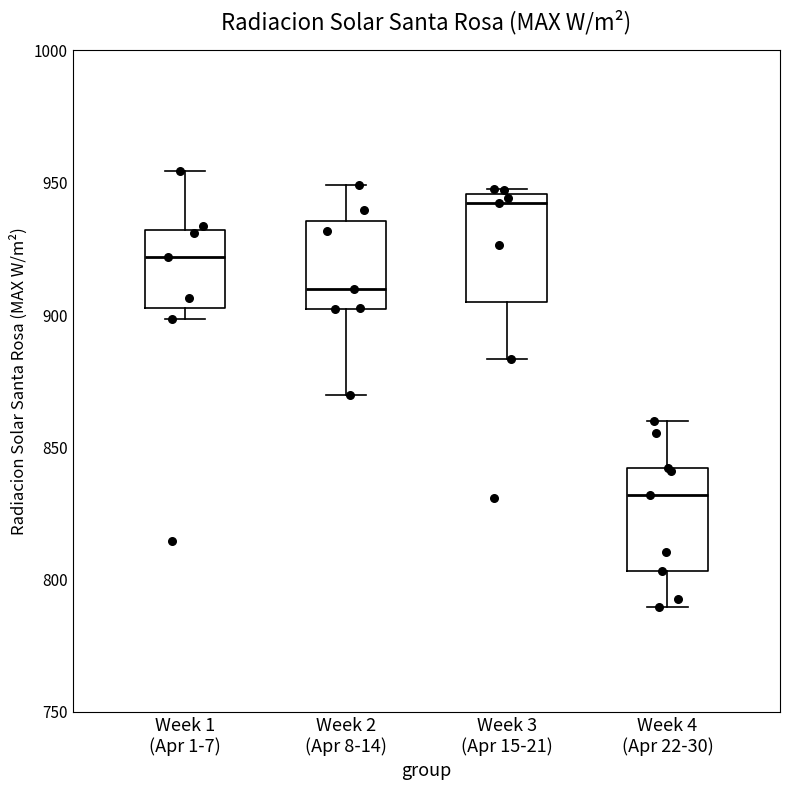

Where is the upper edge of the box for Week 2 (Apr 8-14) on the y-axis? The values are not printed on the chart, so give them approximately, as read against the axis.

935